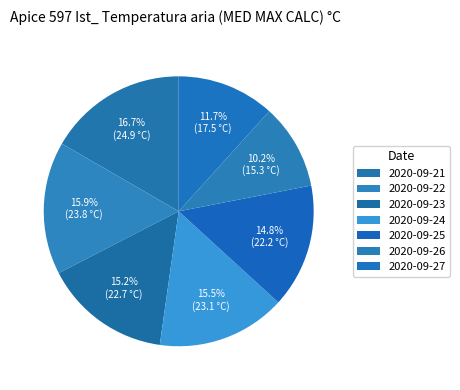

Does 2020-09-24 account for over 50% of the chart?

No